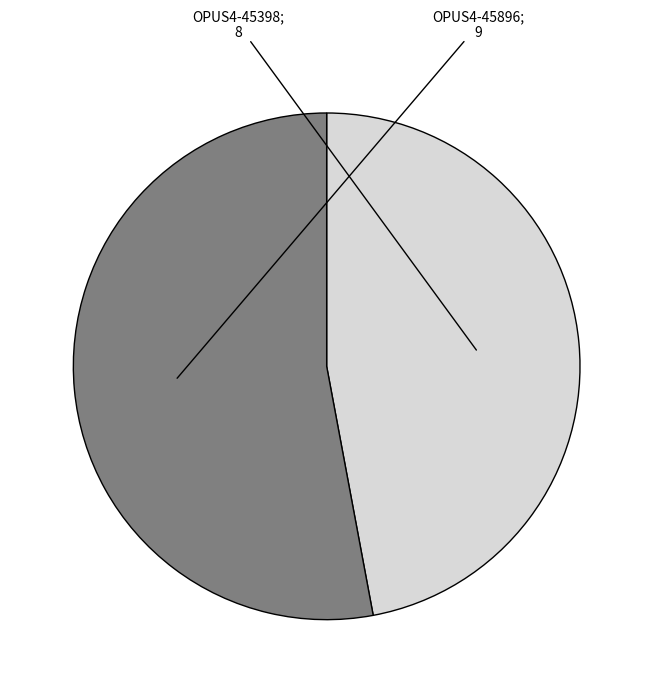

Is there a majority slice in this chart?

Yes